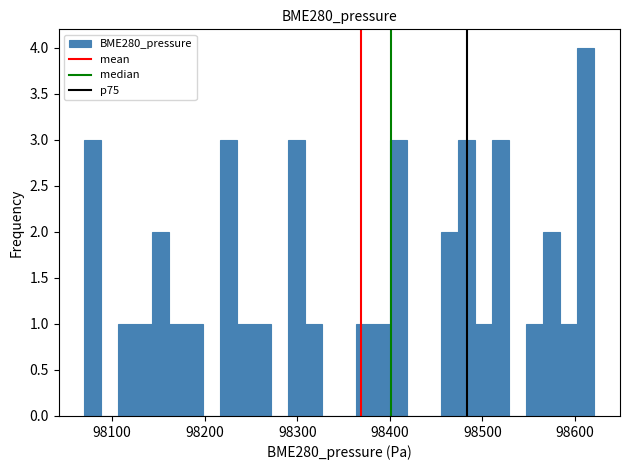

Around what value on the x-axis is the tallest bar? Give the approximate position of its centre, as read against the axis.

98610